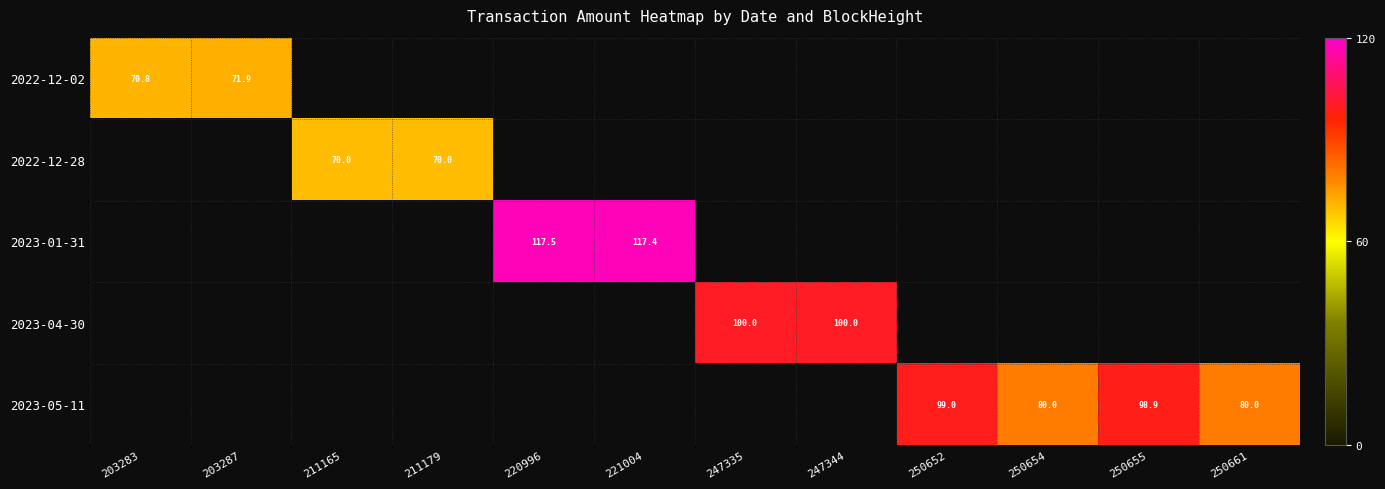

At 250654, list the series in order from smallest to largest.

2022-12-02, 2022-12-28, 2023-01-31, 2023-04-30, 2023-05-11